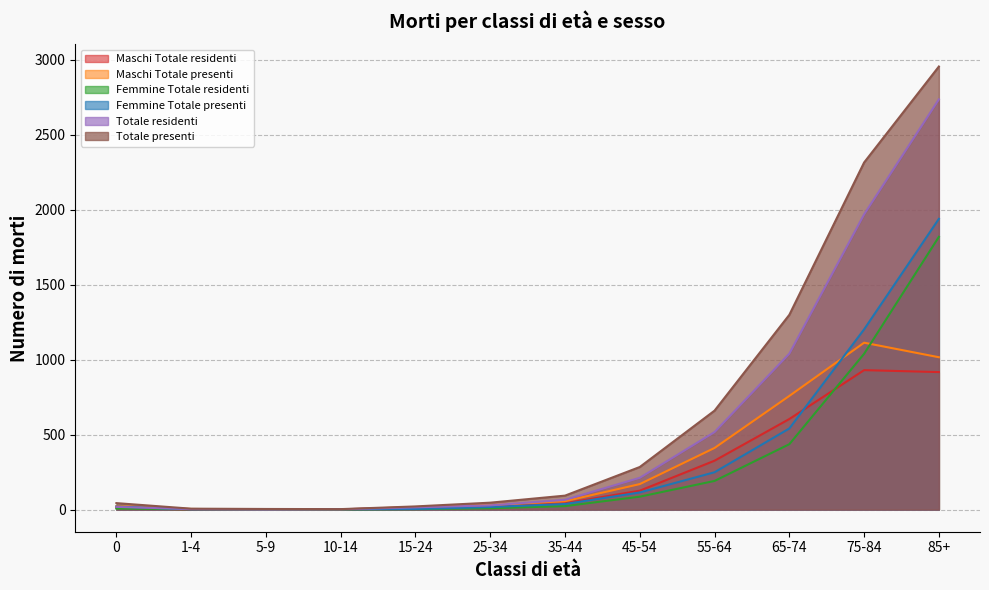

How many intersections are there between Femmine Totale residenti and Maschi Totale residenti?

2